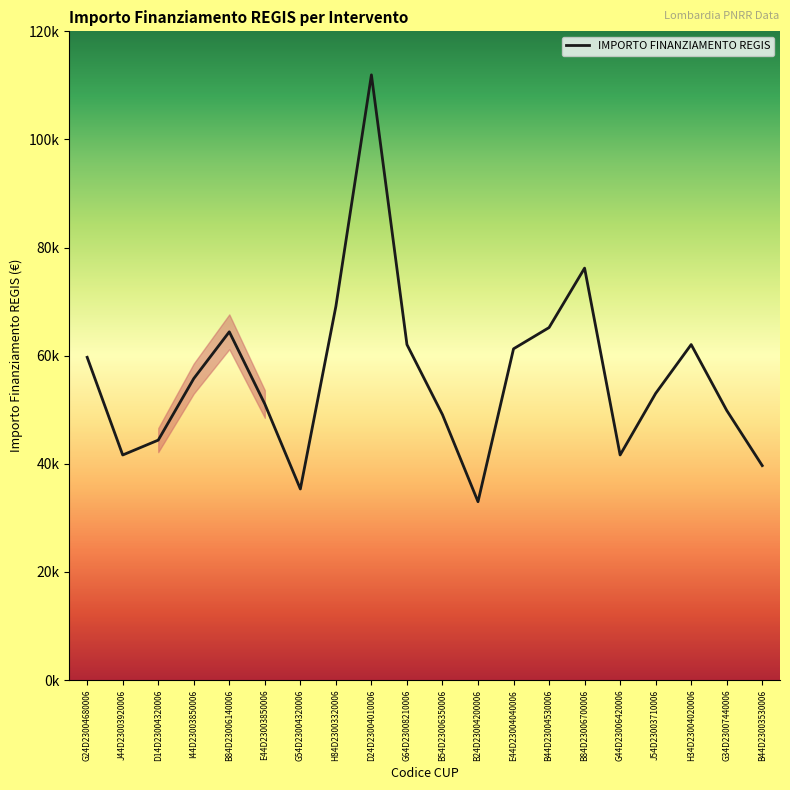

What is the average value?

56328.1